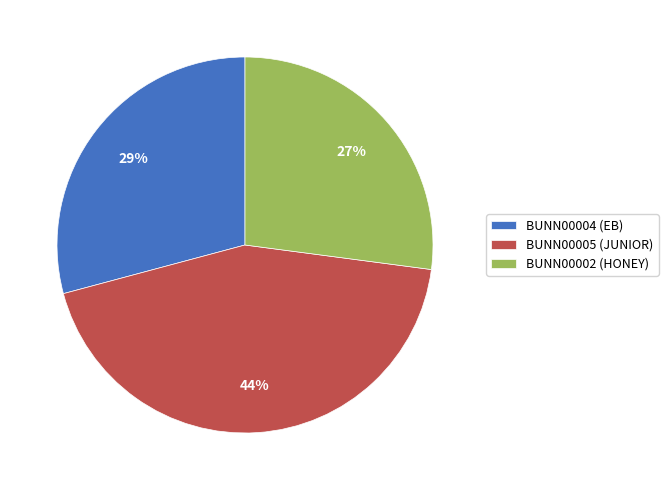

Rank the categories by value from highest to lowest.

BUNN00005 (JUNIOR), BUNN00004 (EB), BUNN00002 (HONEY)